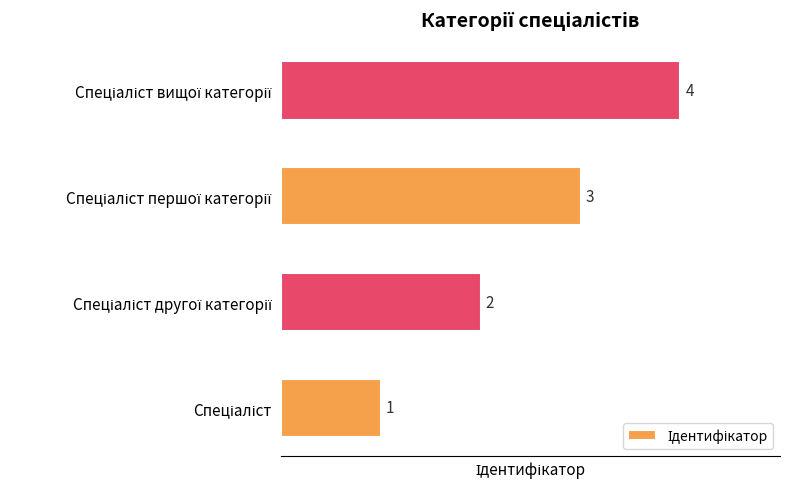

What is the difference between the maximum and minimum values?

3